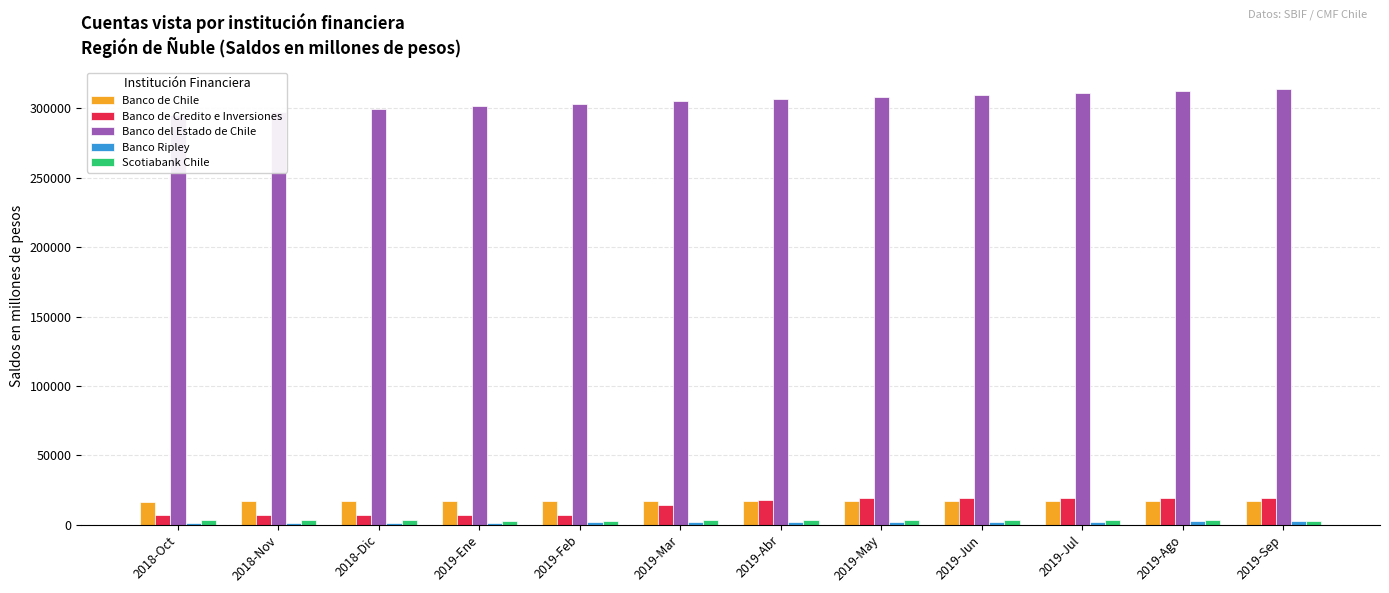

Rank the categories by Banco de Credito e Inversiones value from lowest to highest.

2018-Oct, 2018-Nov, 2018-Dic, 2019-Ene, 2019-Feb, 2019-Mar, 2019-Abr, 2019-Sep, 2019-Ago, 2019-May, 2019-Jun, 2019-Jul